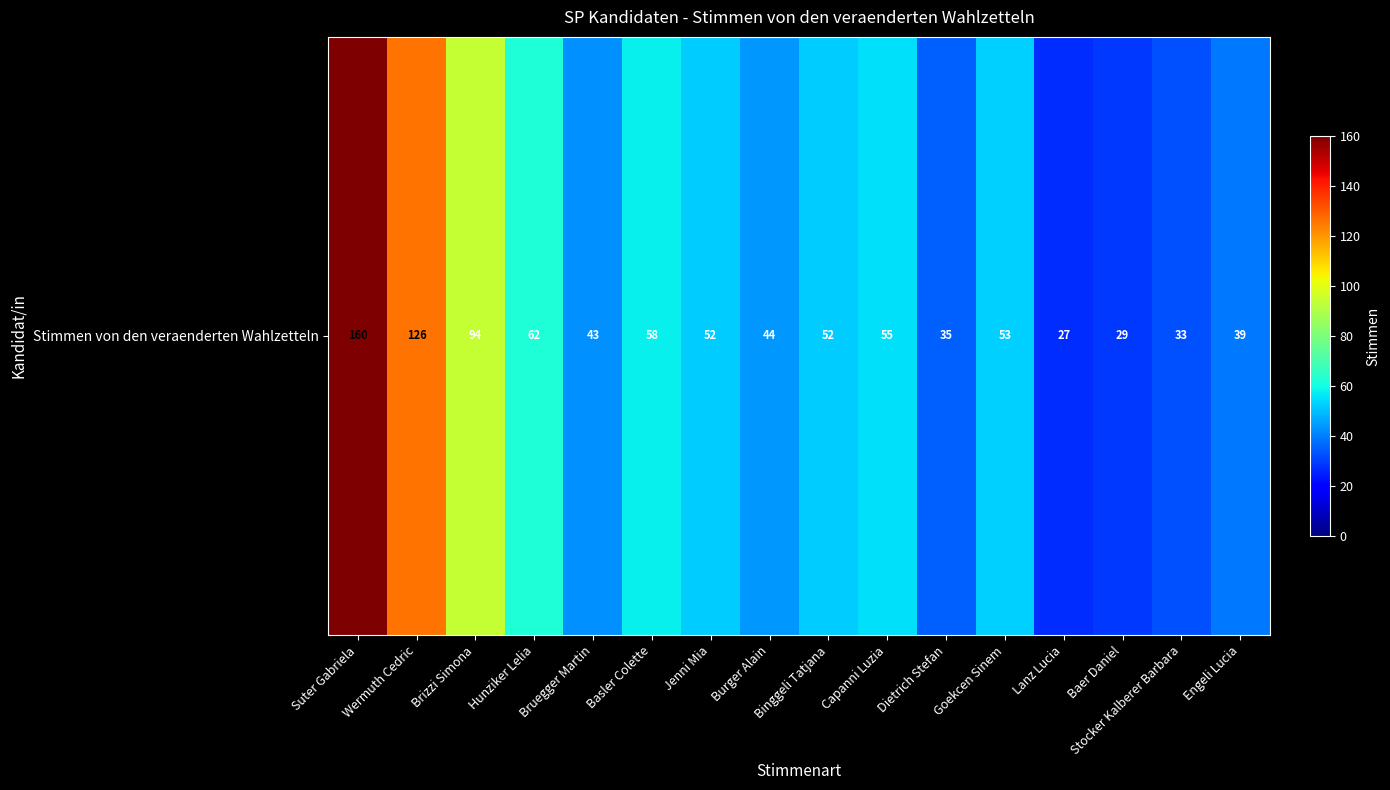

Count the number of categories in the chart.

16